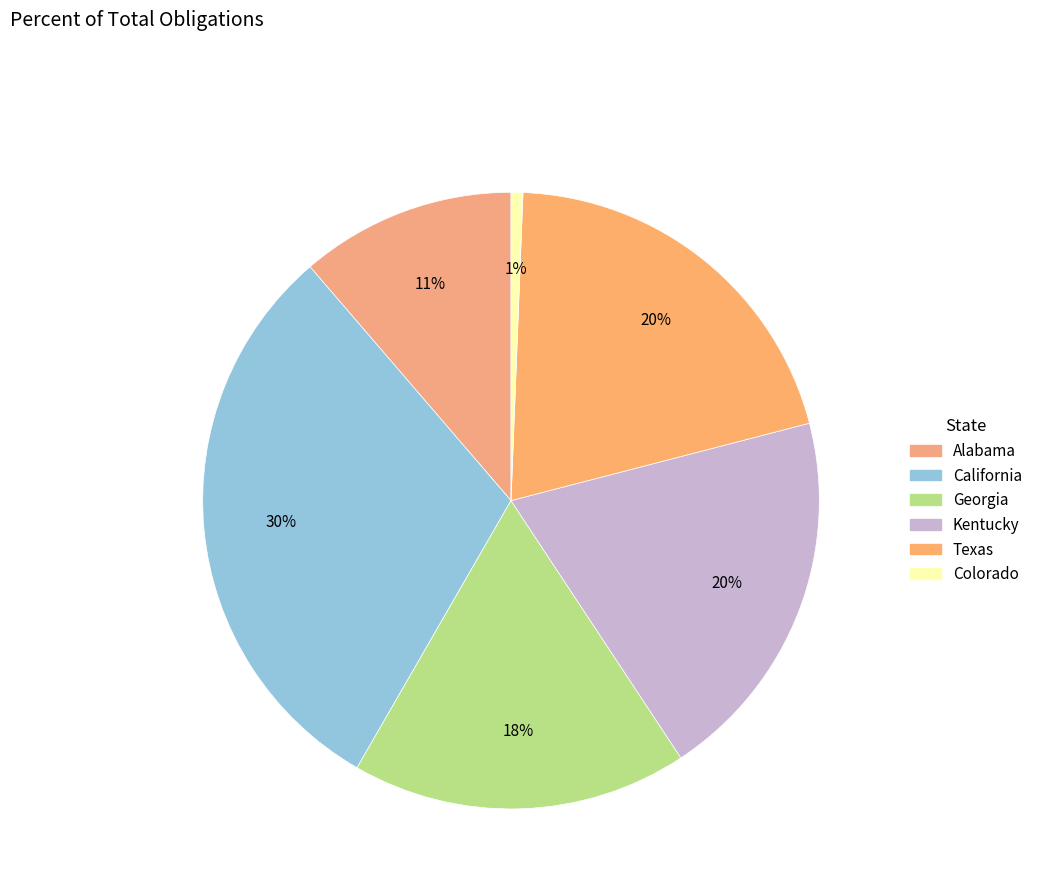

What is the change in value from California to Kentucky?

-2351000